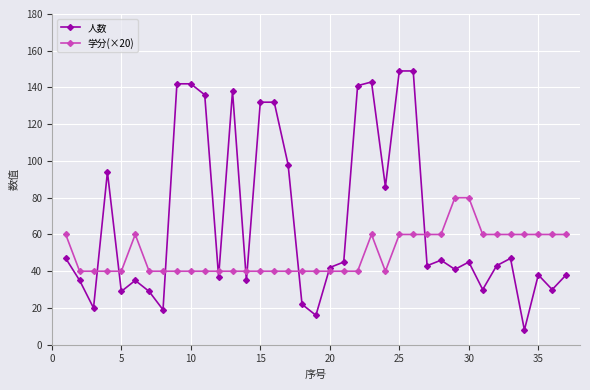

Which series has the largest total across all categories?

人数